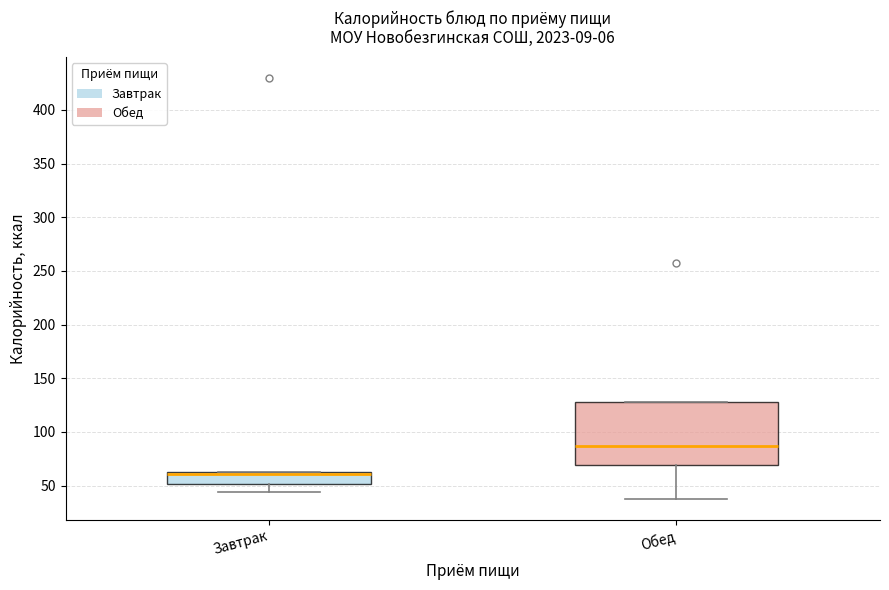

Reading left to right, transcribe this box plot: for each box, give where its median line is, the range the box spans, and where its two whiskers end, as read against the y-axis. The values are not printed on the chart, so give them approximately, as read against the axis.

Завтрак: median 60 (drawn on the box's upper edge), box 50 to 65, whiskers 45 to 65
Обед: median 85, box 70 to 130, whiskers 40 to 130